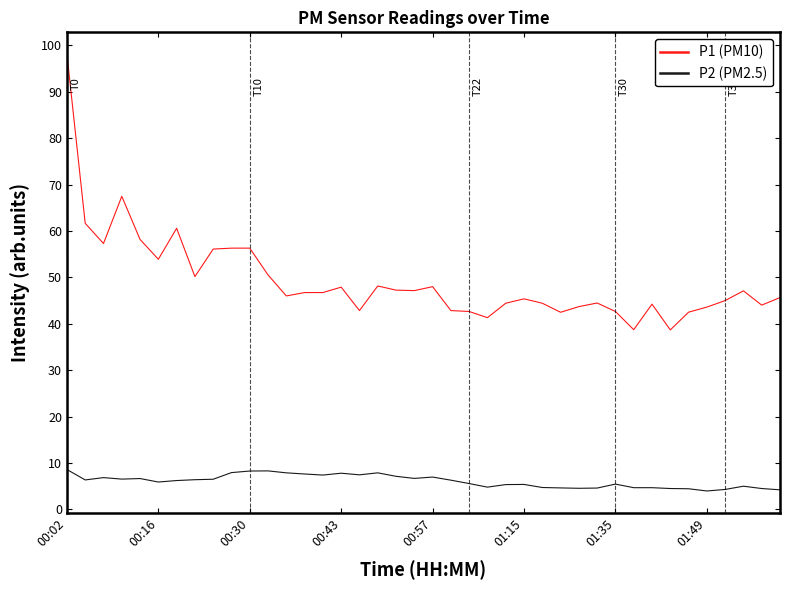

True or false: P1 (PM10) and P2 (PM2.5) intersect in this chart.

False